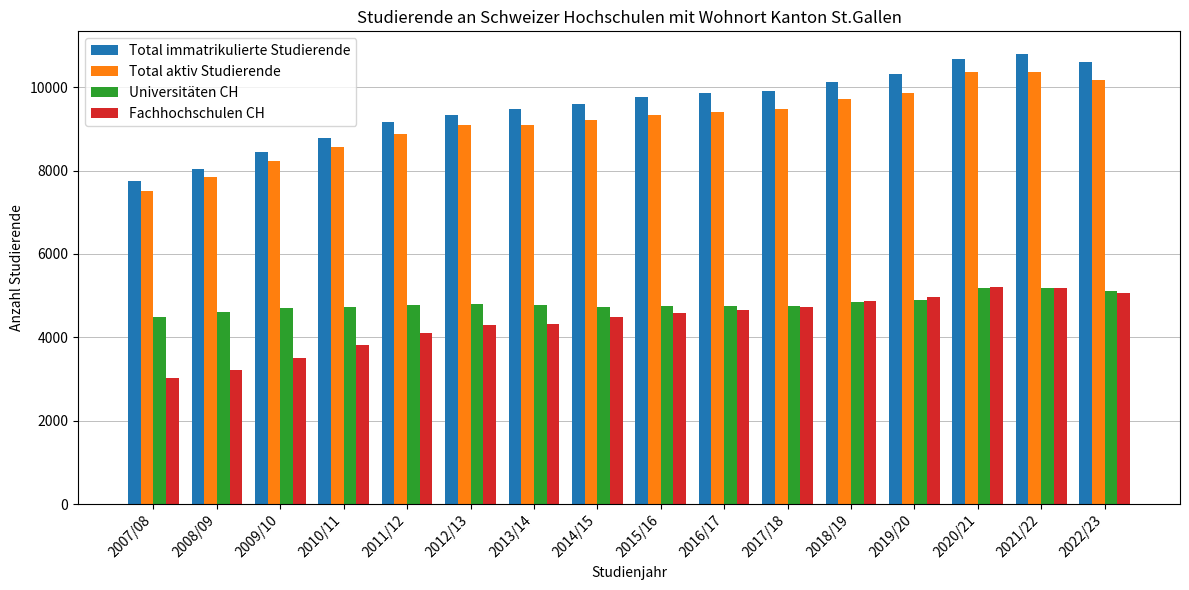

What is the sum of the Total immatrikulierte Studierende values at 2007/08 and 2011/12?

16911